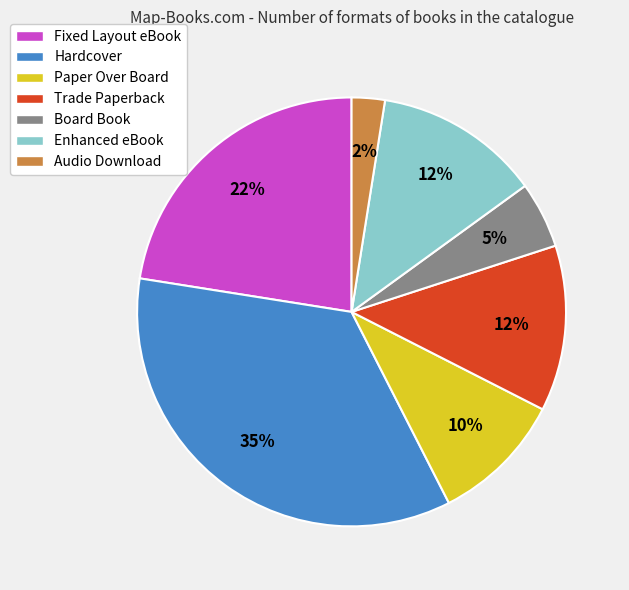

Between Board Book and Paper Over Board, which is larger?

Paper Over Board